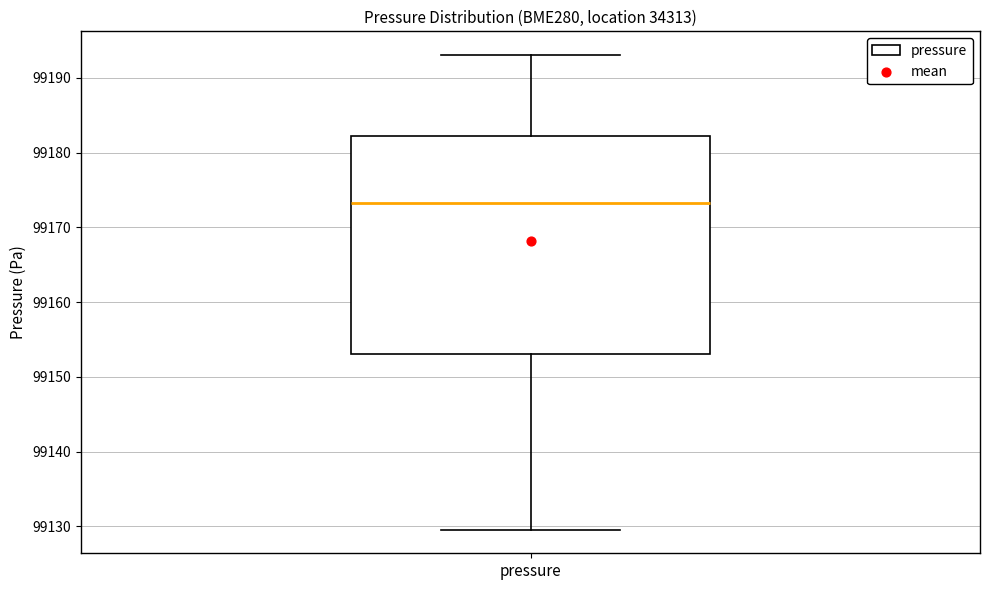

Transcribe this box plot: give where the median line is, the range the box spans, and where the two whiskers end, as read against the y-axis. The values are not printed on the chart, so give them approximately, as read against the axis.

median 99173, box 99153 to 99182, whiskers 99130 to 99193